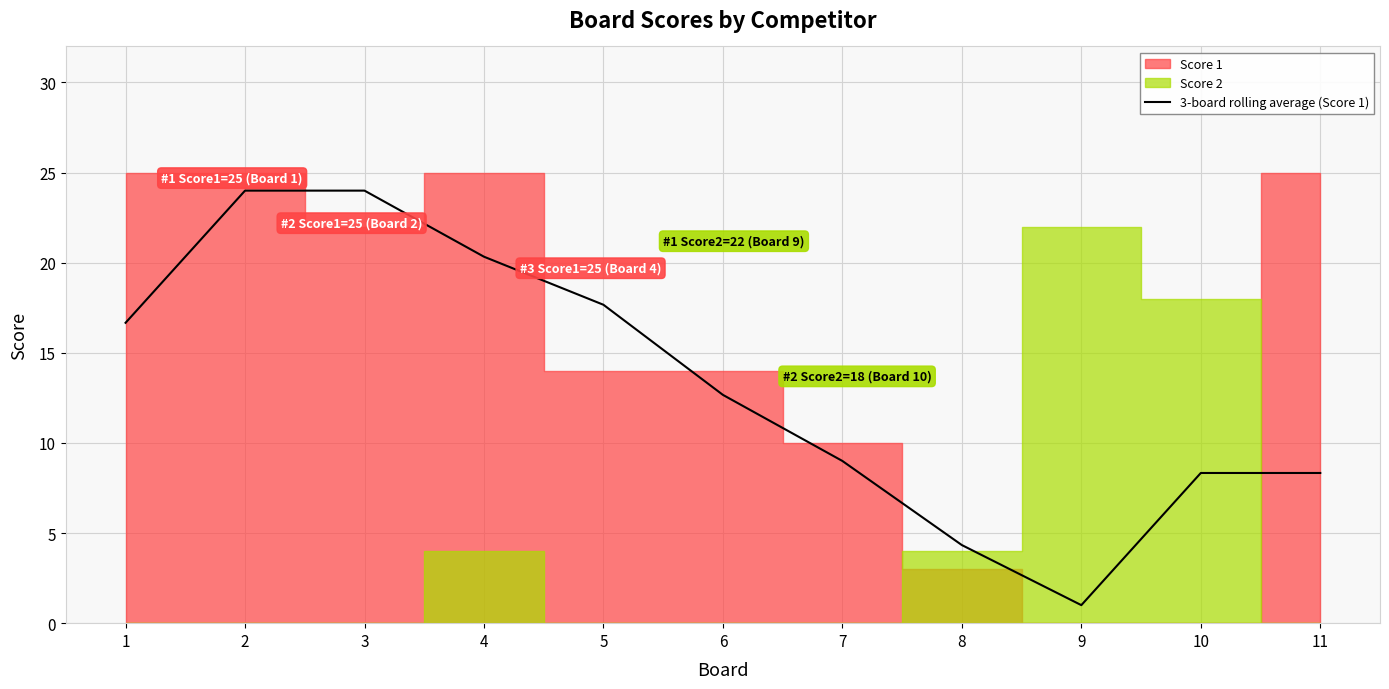

What is the minimum value shown in the chart?

1.0